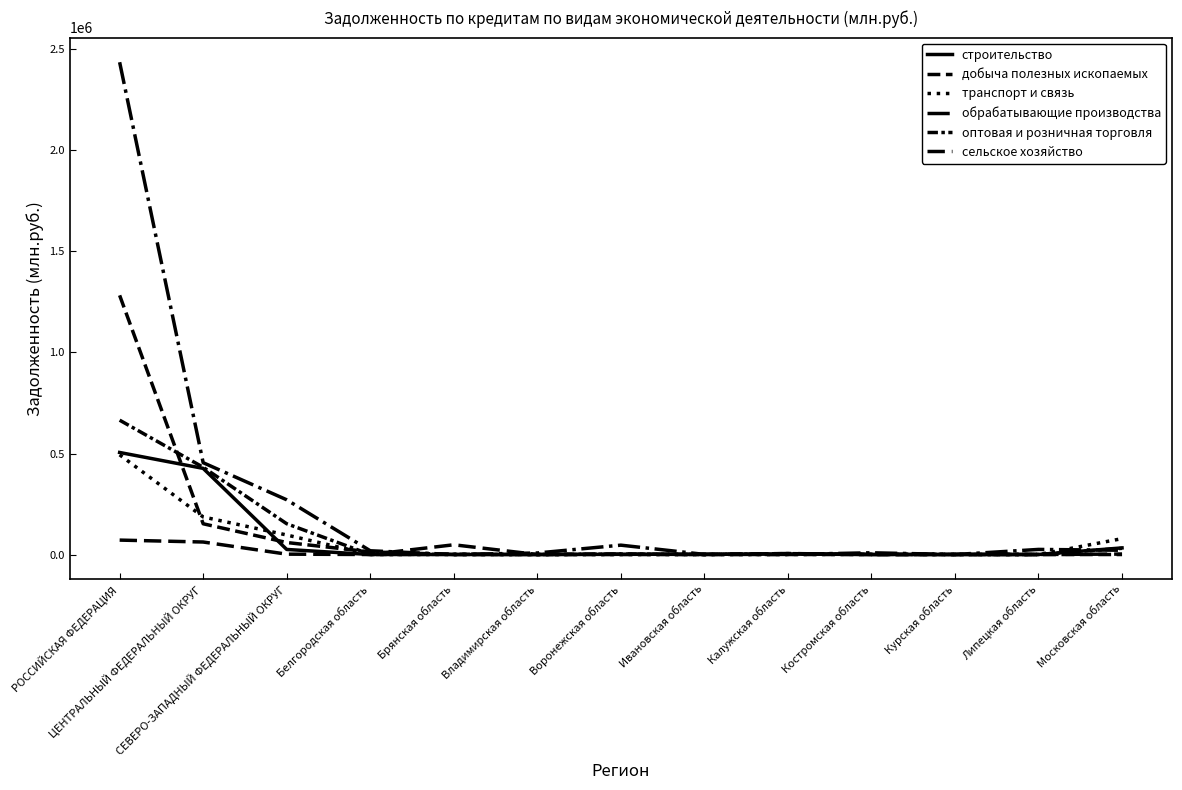

What position from the right is Липецкая область?

2